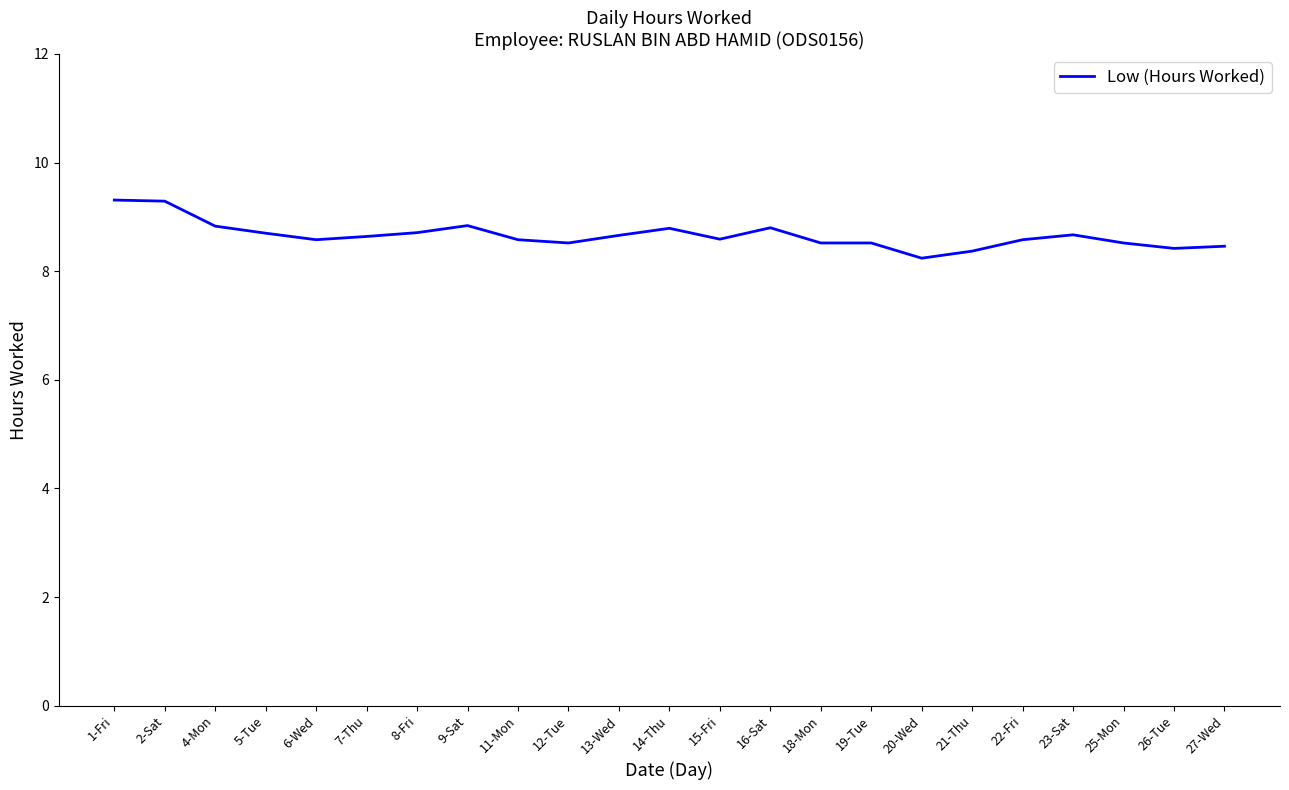

What is the smallest value displayed?

8.2